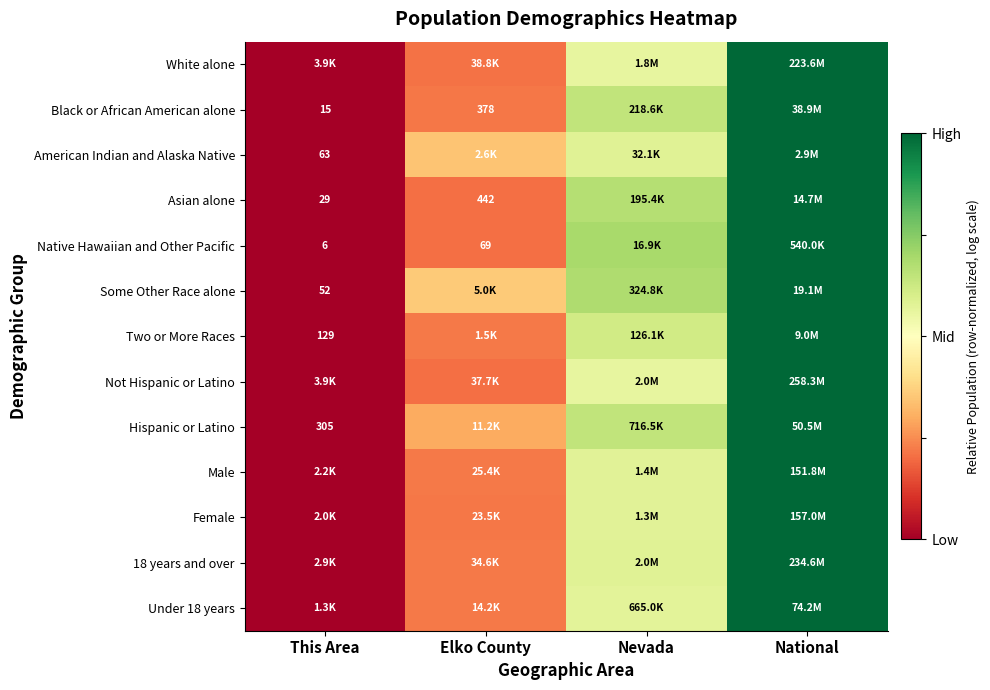

Where is White alone nearest to the value 0?

This Area